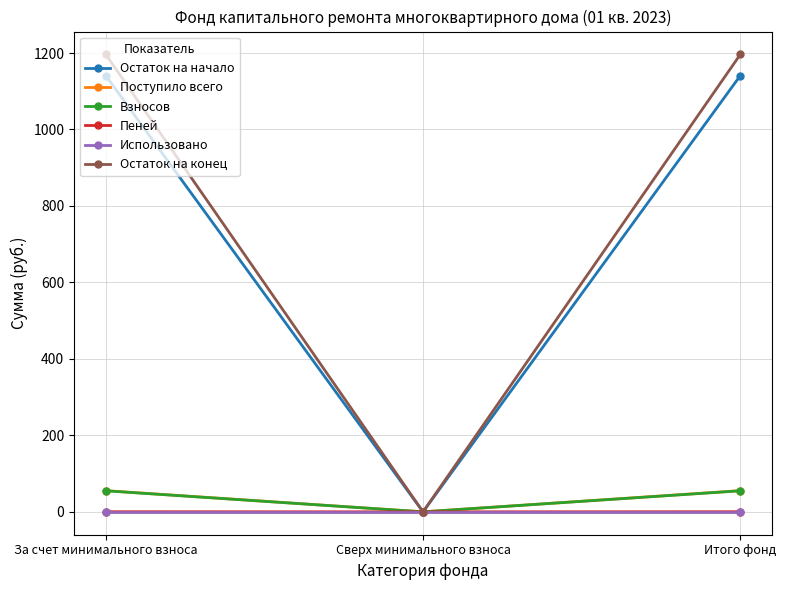

What is the maximum value shown in the chart?

1196.3